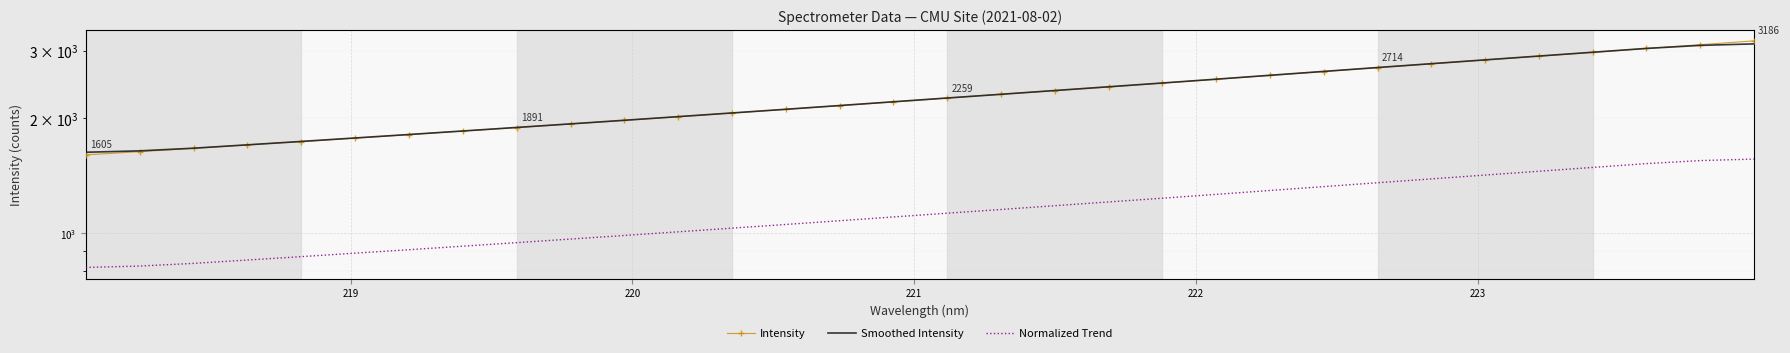

What is the difference between the maximum and minimum values in the Smoothed Intensity series?

1498.9